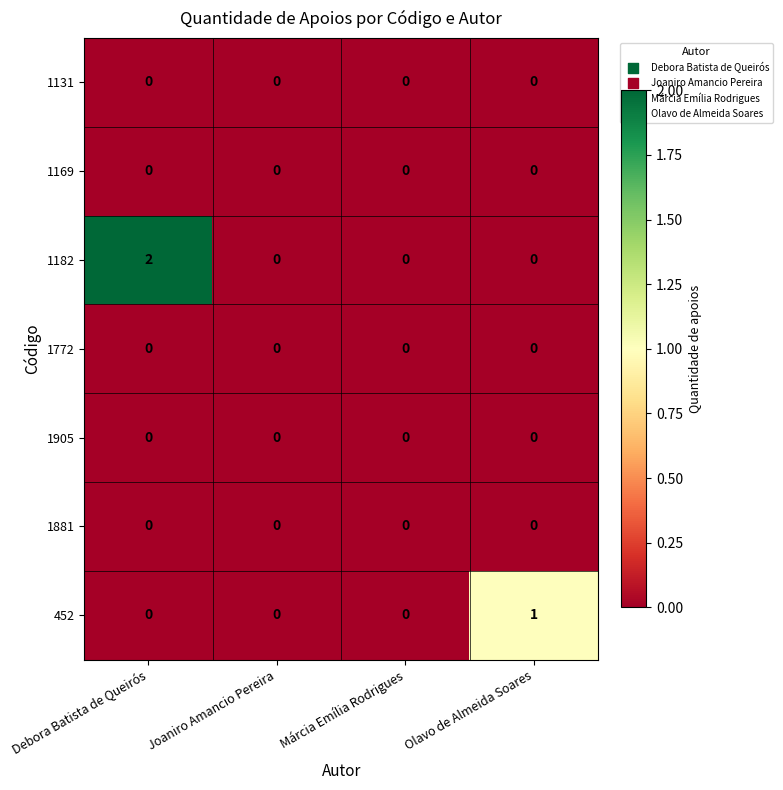

True or false: 452 has a value of -1 at Márcia Emília Rodrigues.

False